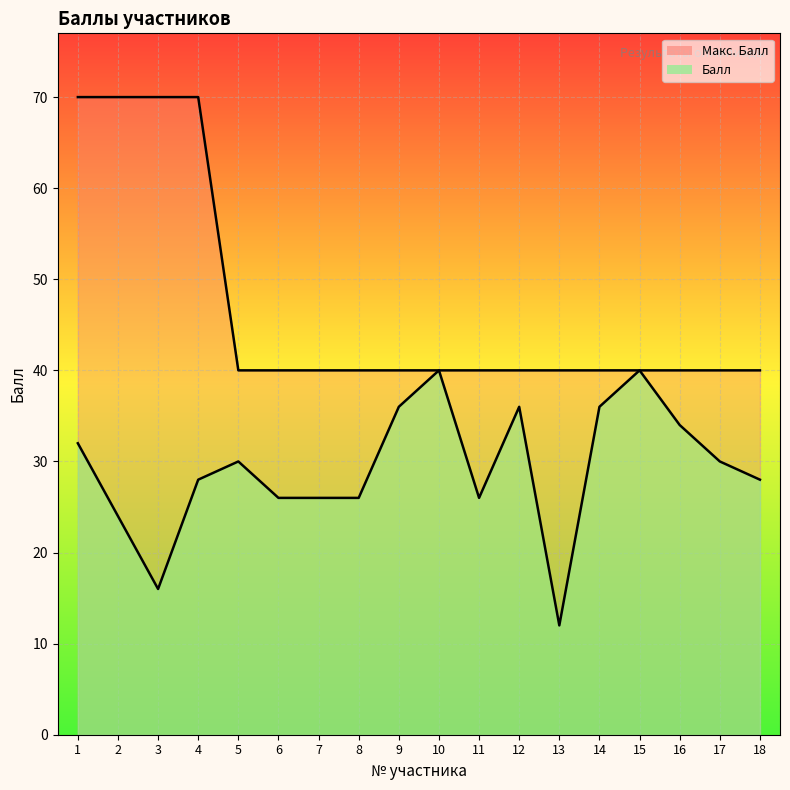

True or false: Балл and Макс. Балл intersect in this chart.

False